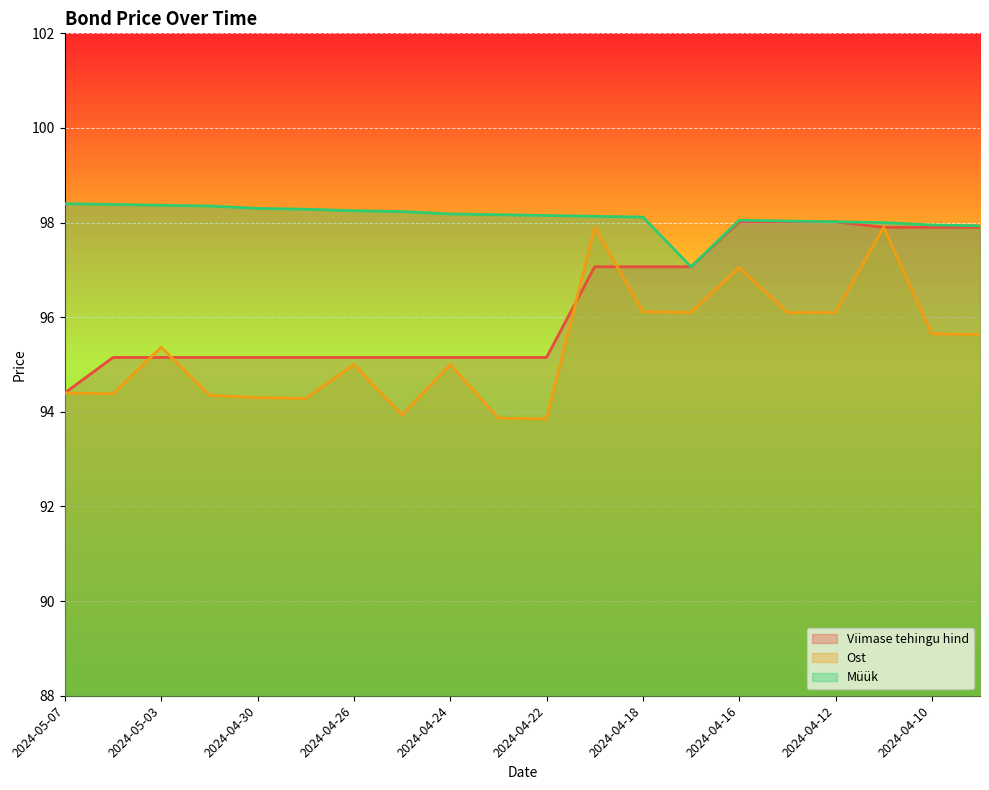

What is the total value across all series at 2024-04-15?

292.1